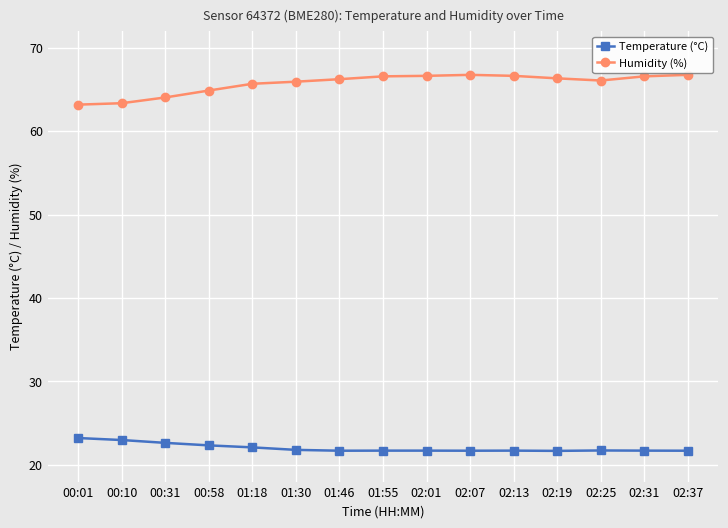

What is the value of the Temperature (°C) point at the 6th from the left?

21.8